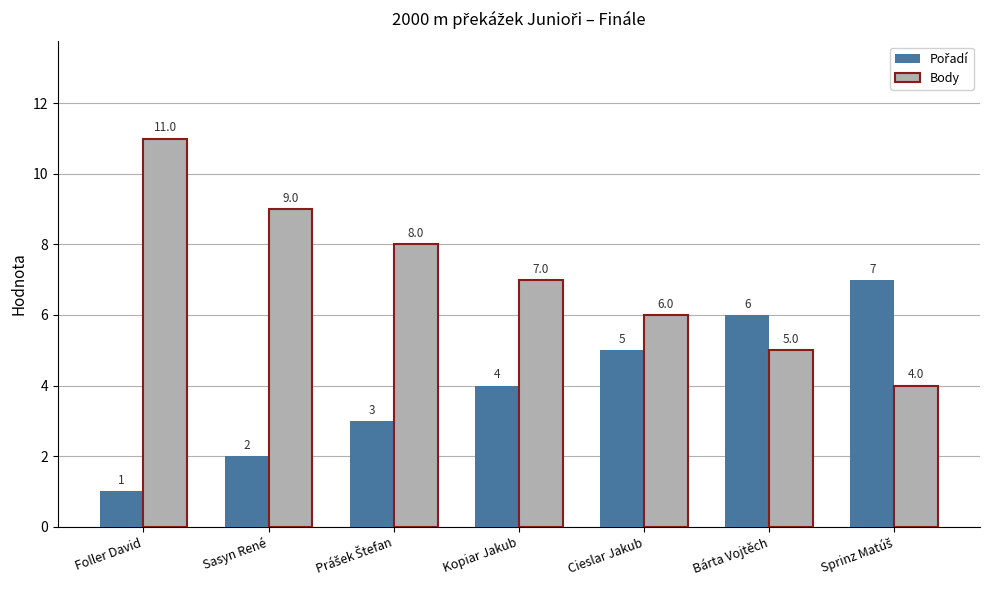

Which series has the widest spread of values?

Body